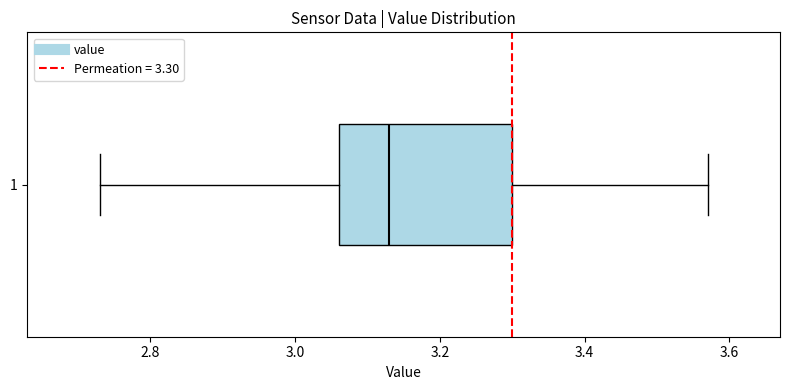

Where is the left edge of the box at y = 1 on the x-axis? The values are not printed on the chart, so give them approximately, as read against the axis.

3.06